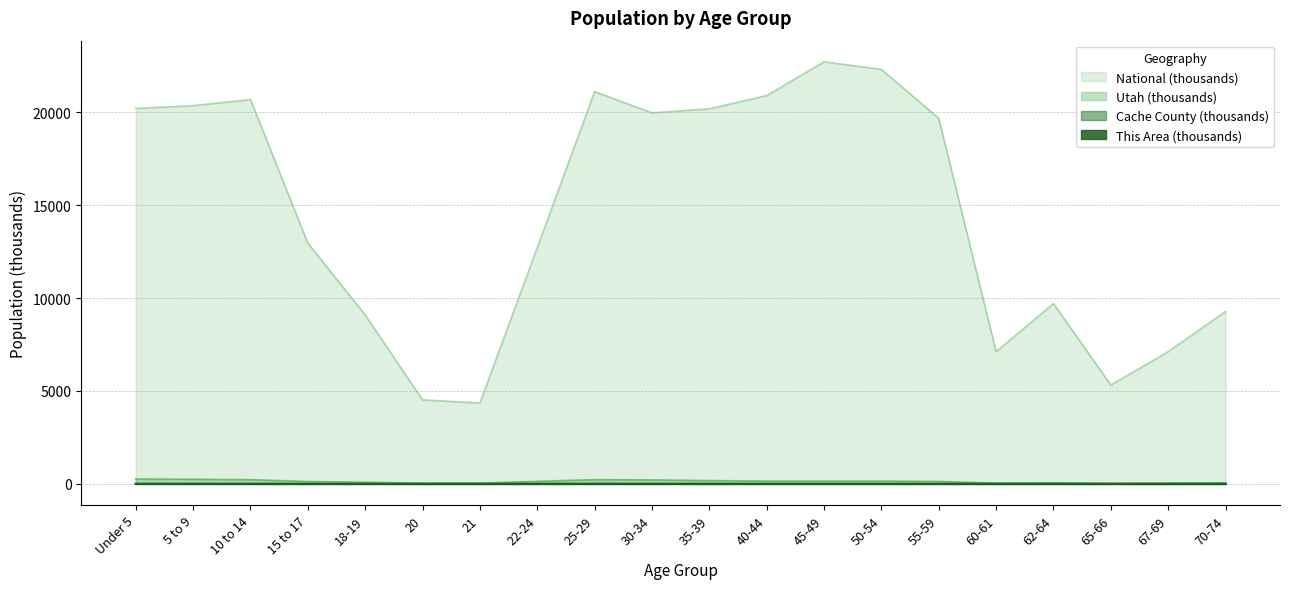

Does the chart have visible grid lines?

Yes